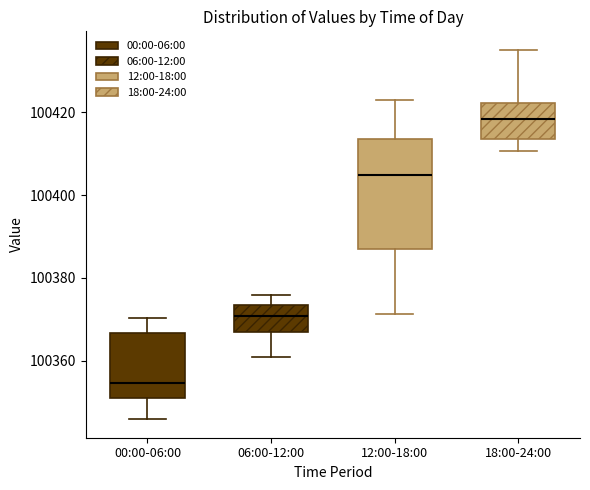

Comparing the boxes themselves (not the whiskers), which one is the tallest?

12:00-18:00